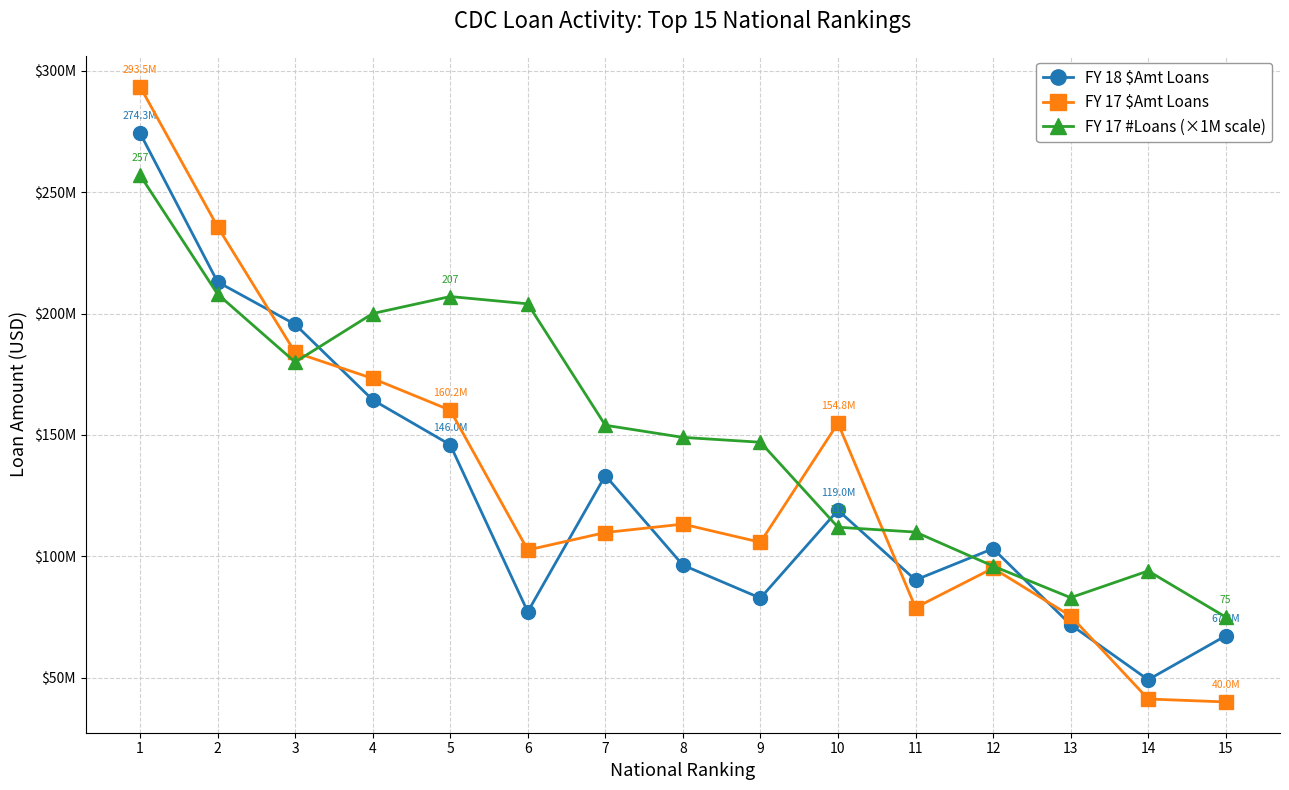

Does the chart have visible grid lines?

Yes